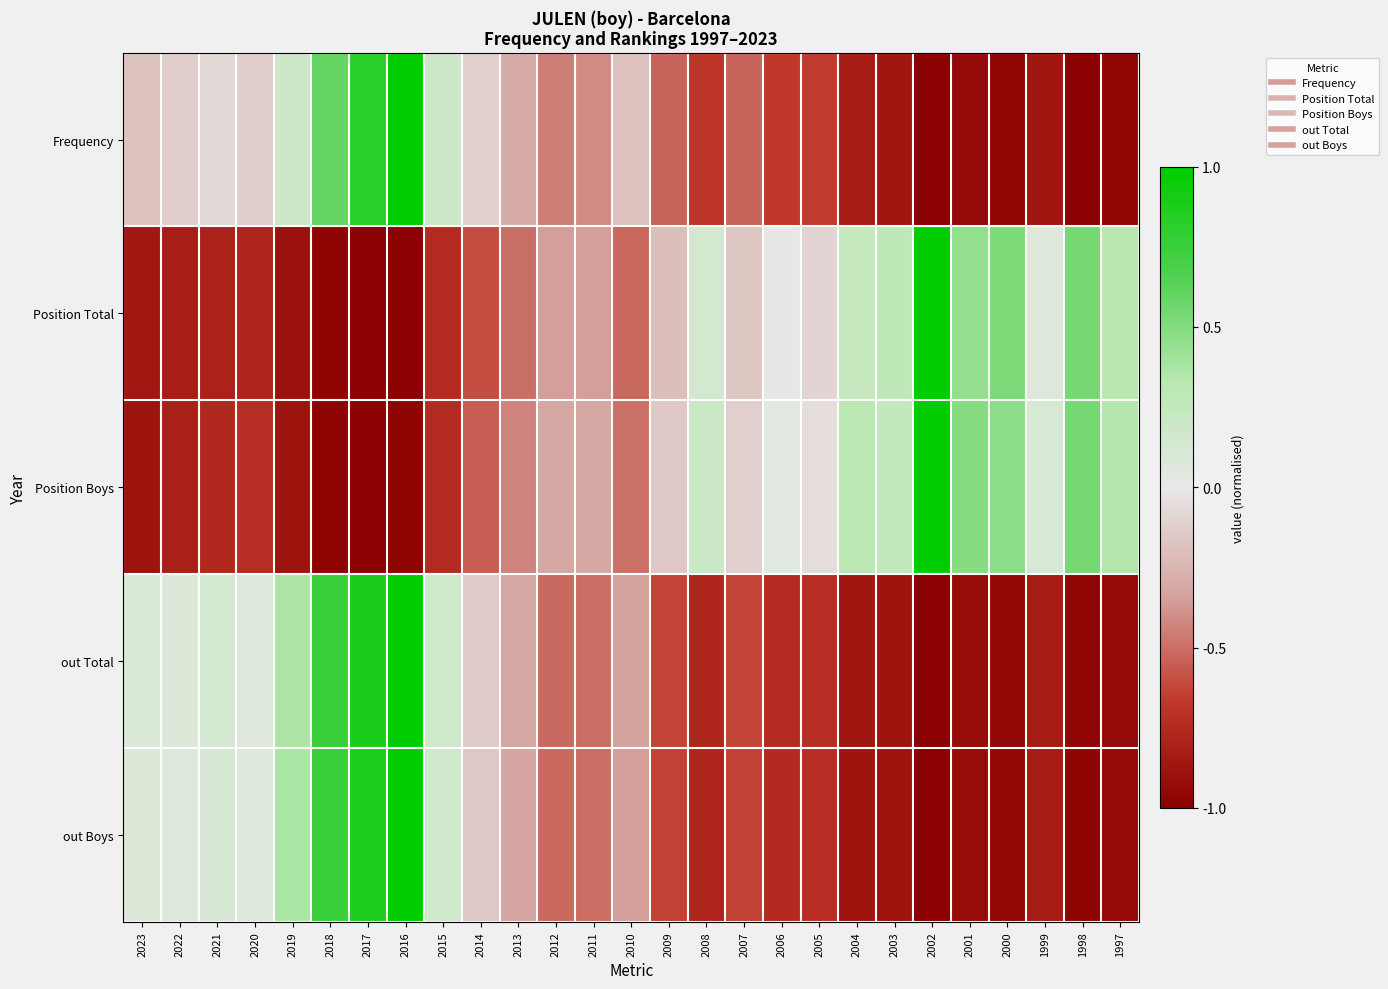

Which series has the widest spread of values?

Frequency